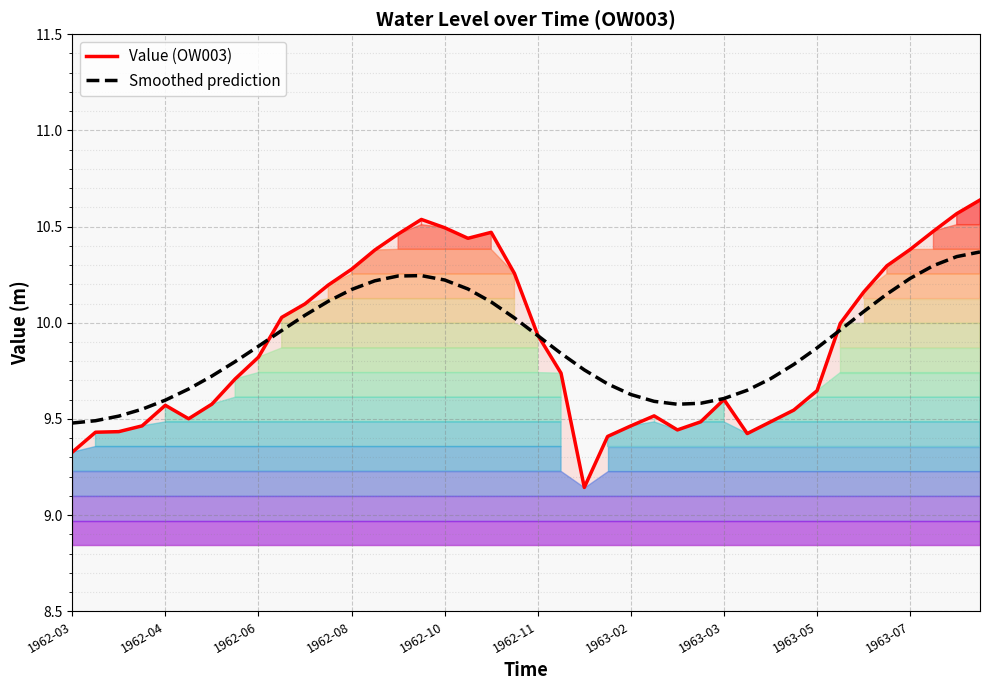

The Smoothed prediction series shows 10.3 at 38. True or false?

True